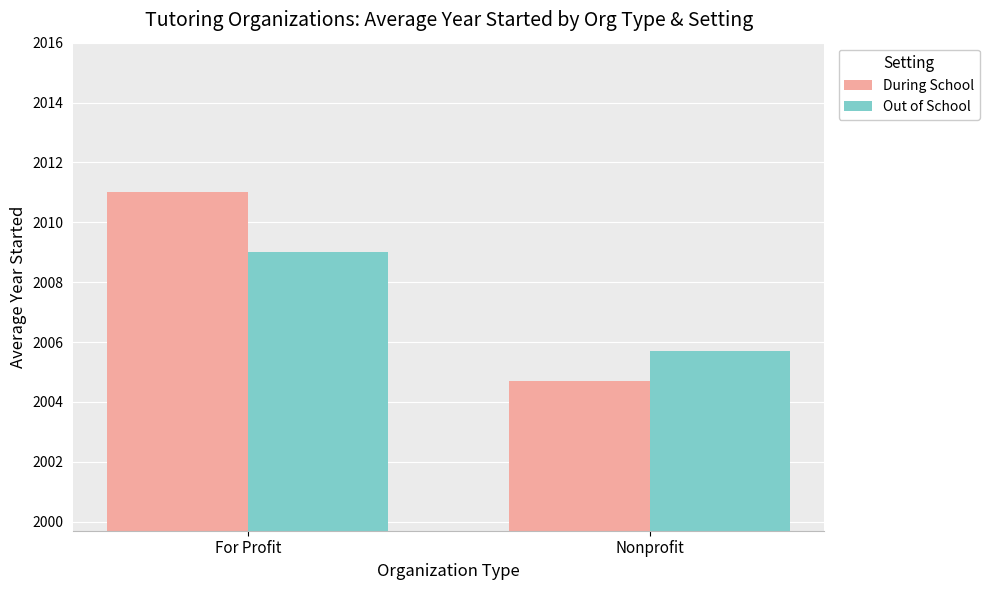

What is the label of the 1st bar from the right?

Nonprofit